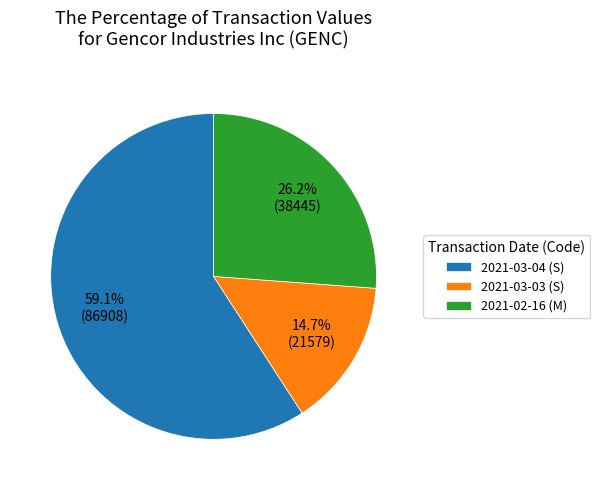

To the nearest percent, what is the difference between the 2021-03-03 (S) and 2021-03-04 (S) slice percentages?

44%